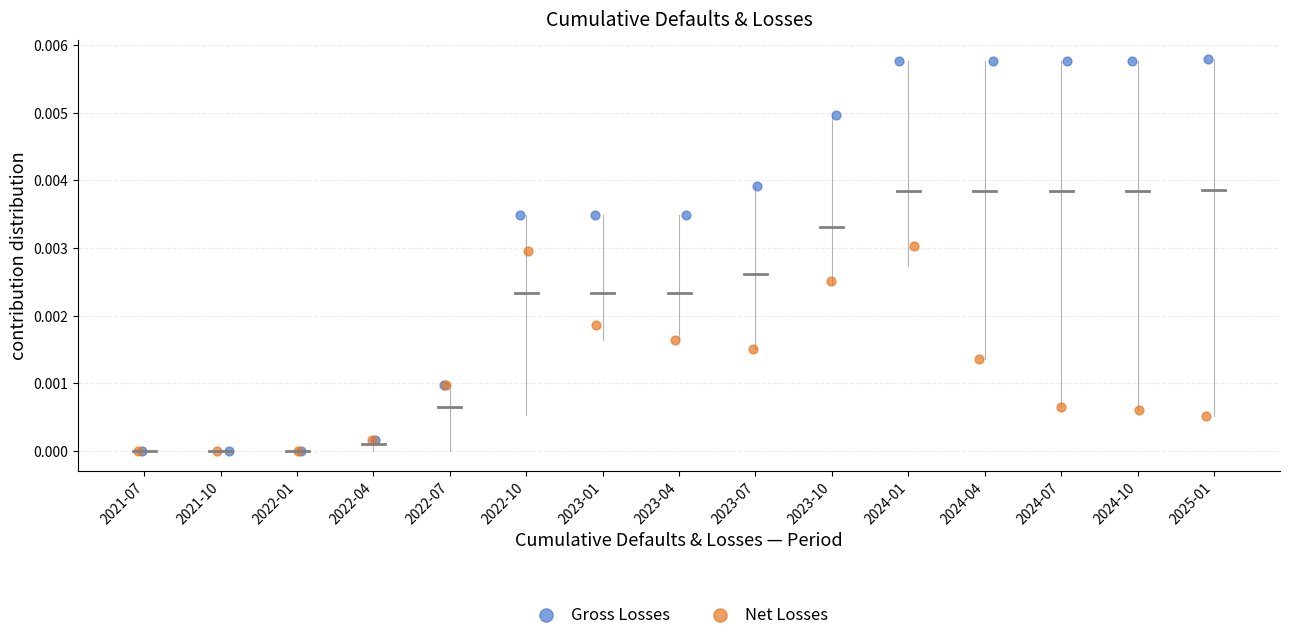

Which series has the largest Y range (max minus min)?

Gross Losses